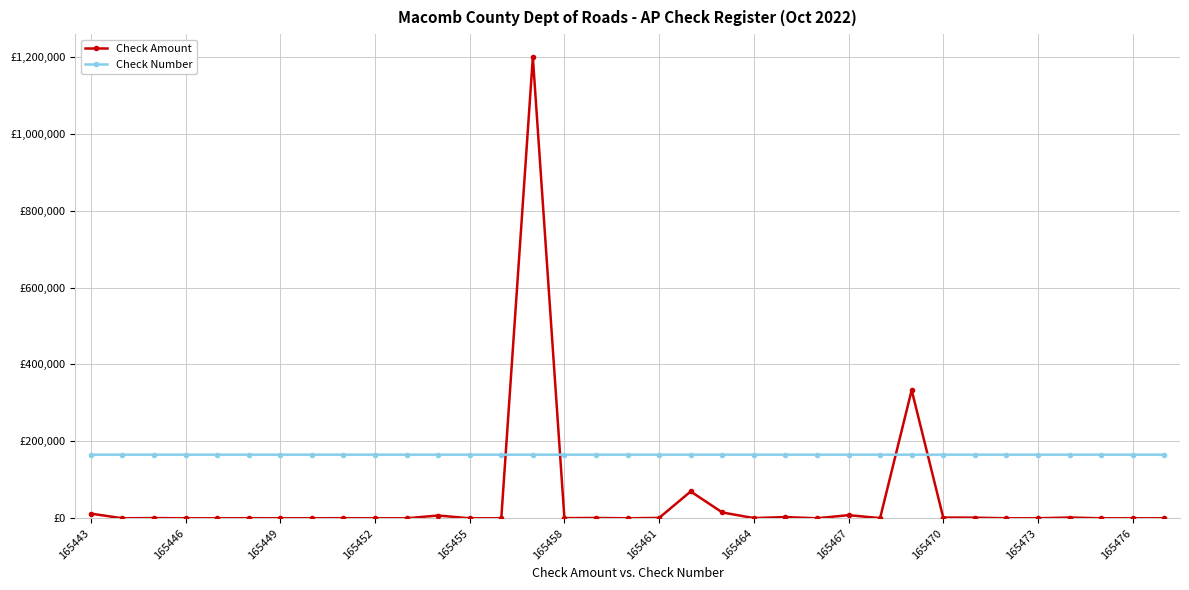

Does the chart have visible grid lines?

Yes